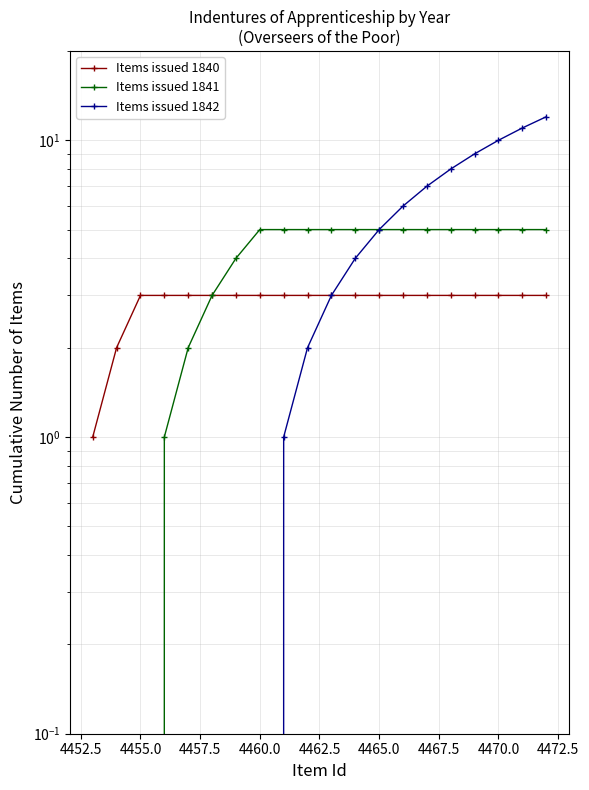

List the series in order of their peak value, lowest first.

Items issued 1840, Items issued 1841, Items issued 1842